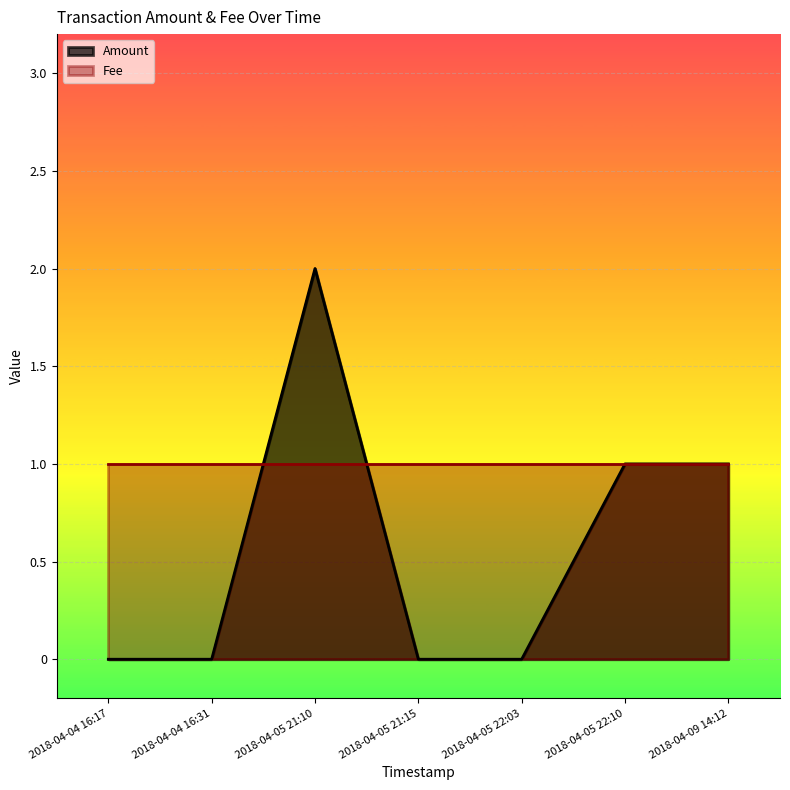

List the labels in order of value, largest first.

2018-04-05 21:10, 2018-04-05 22:10, 2018-04-09 14:12, 2018-04-04 16:17, 2018-04-04 16:31, 2018-04-05 21:15, 2018-04-05 22:03